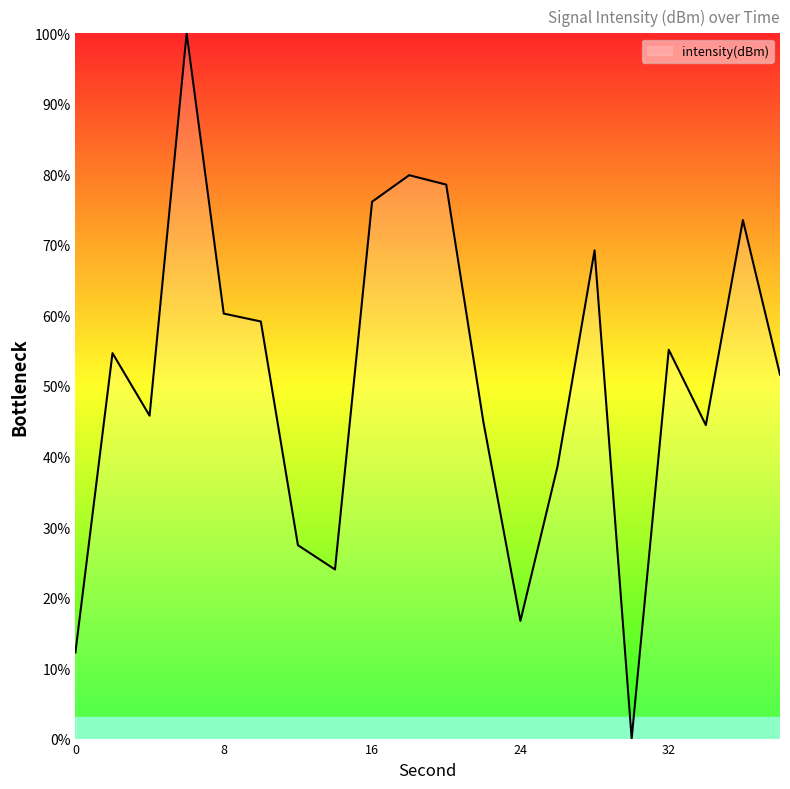

Does the chart have visible grid lines?

No